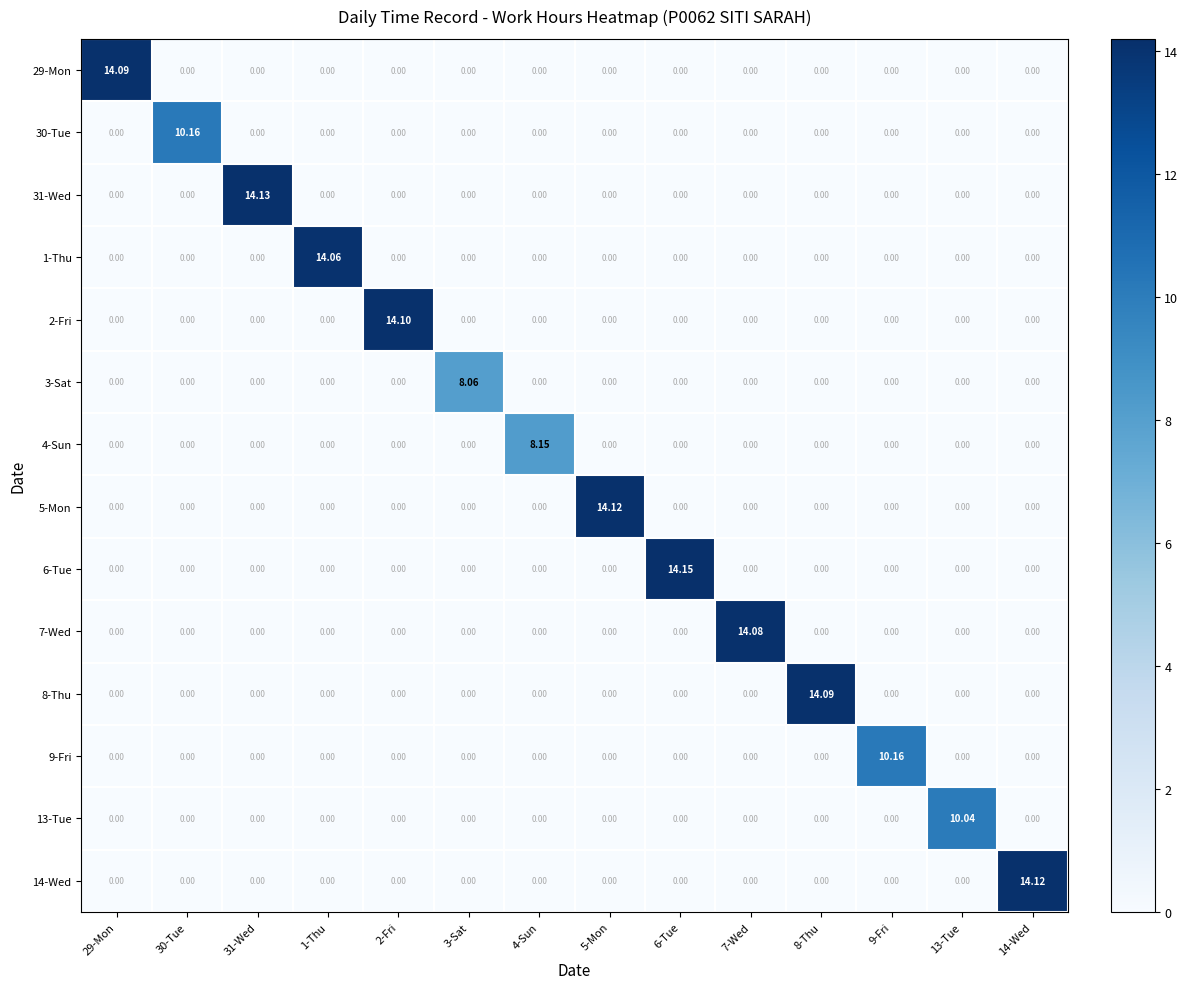

What is the spread (max minus min) of values at 5-Mon?

14.1